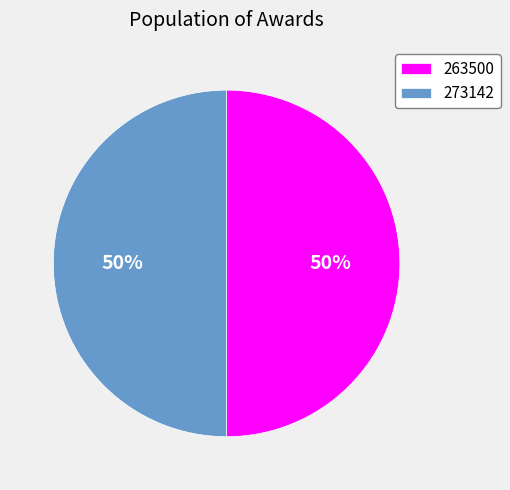

What is the ratio of the value at 273142 to the value at 263500?

1.0